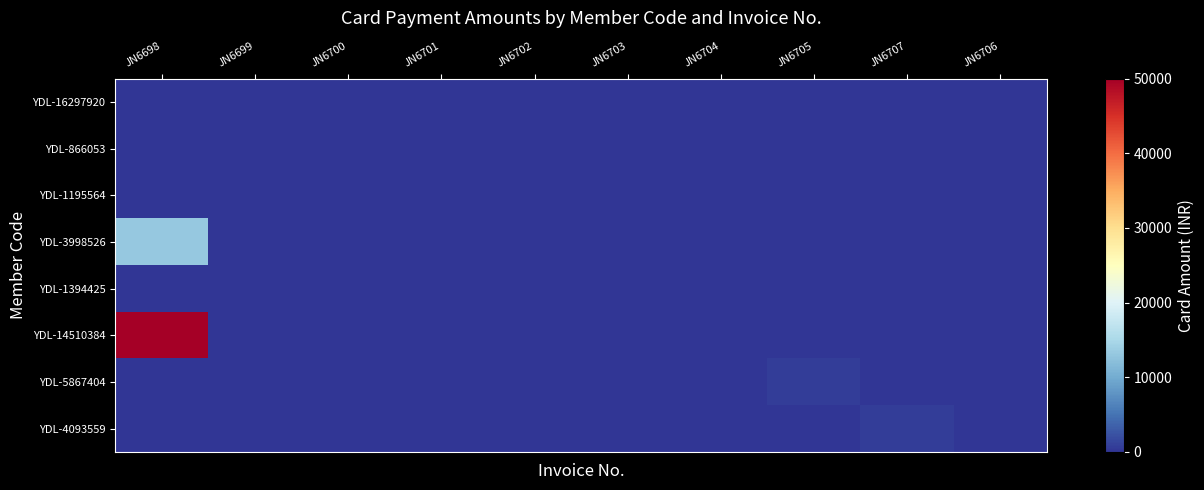

Reading left to right, extract all data points from this chart.

YDL-16297920: JN6698=0	JN6699=0	JN6700=0	JN6701=0	JN6702=0	JN6703=0	JN6704=0	JN6705=0	JN6707=0	JN6706=0
YDL-866053: JN6698=0	JN6699=0	JN6700=0	JN6701=0	JN6702=0	JN6703=0	JN6704=0	JN6705=0	JN6707=0	JN6706=0
YDL-1195564: JN6698=0	JN6699=0	JN6700=0	JN6701=0	JN6702=0	JN6703=0	JN6704=0	JN6705=0	JN6707=0	JN6706=0
YDL-3998526: JN6698=13200	JN6699=0	JN6700=0	JN6701=0	JN6702=0	JN6703=0	JN6704=0	JN6705=0	JN6707=0	JN6706=0
YDL-1394425: JN6698=0	JN6699=0	JN6700=0	JN6701=0	JN6702=0	JN6703=0	JN6704=0	JN6705=0	JN6707=0	JN6706=0
YDL-14510384: JN6698=50000	JN6699=0	JN6700=0	JN6701=0	JN6702=0	JN6703=0	JN6704=0	JN6705=0	JN6707=0	JN6706=0
YDL-5867404: JN6698=0	JN6699=0	JN6700=0	JN6701=0	JN6702=0	JN6703=0	JN6704=0	JN6705=600	JN6707=0	JN6706=0
YDL-4093559: JN6698=0	JN6699=0	JN6700=0	JN6701=0	JN6702=0	JN6703=0	JN6704=0	JN6705=0	JN6707=600	JN6706=0